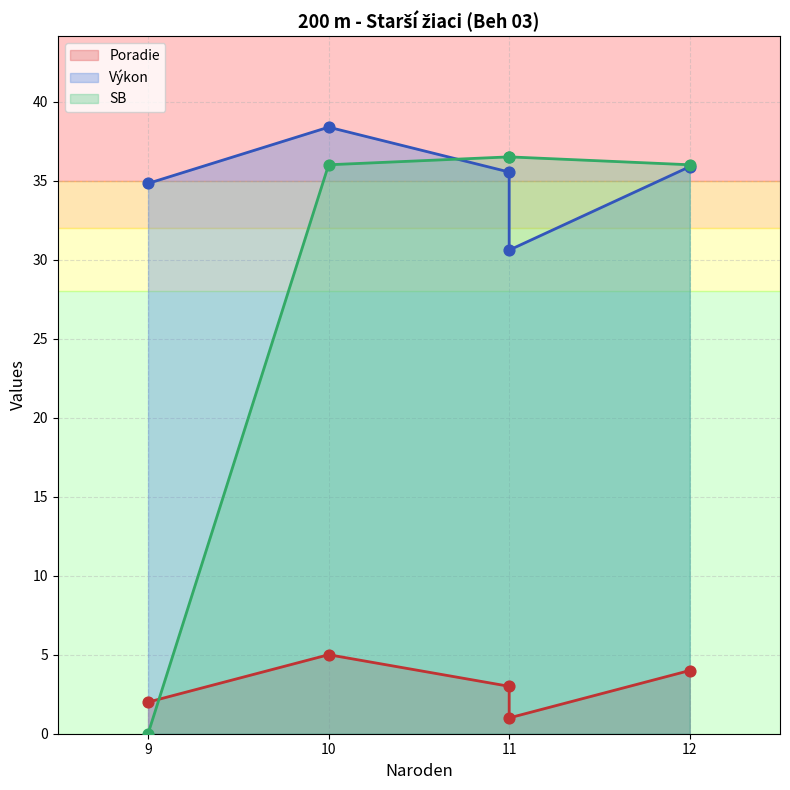

At which category is the sum across all series the highest?

10